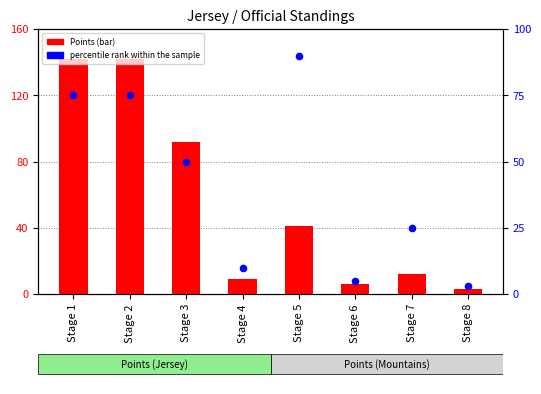

Which series contains the highest Y value?

Points